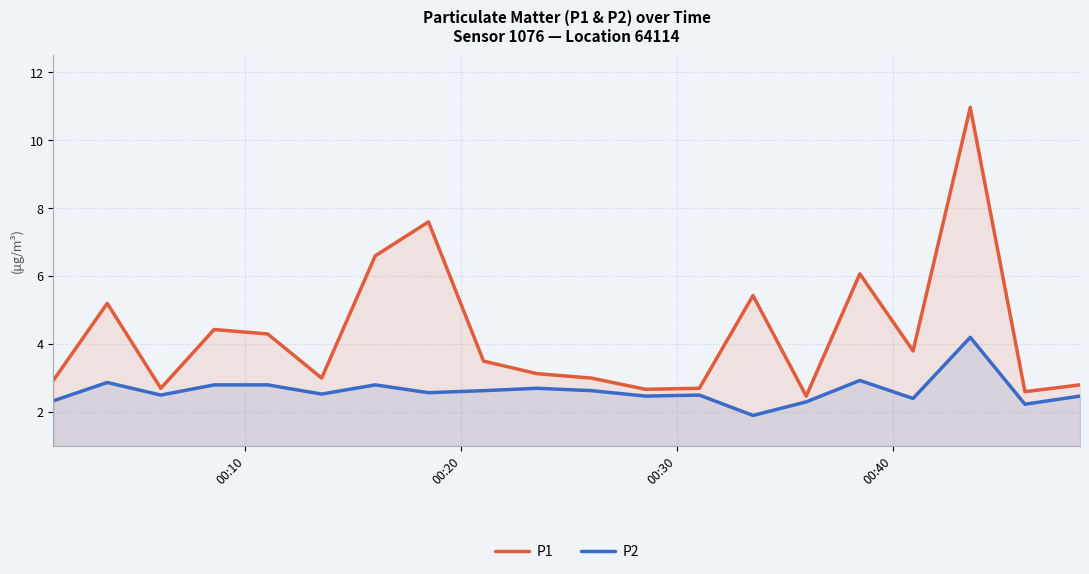

List the series in order of their overall mean, highest first.

P1, P2